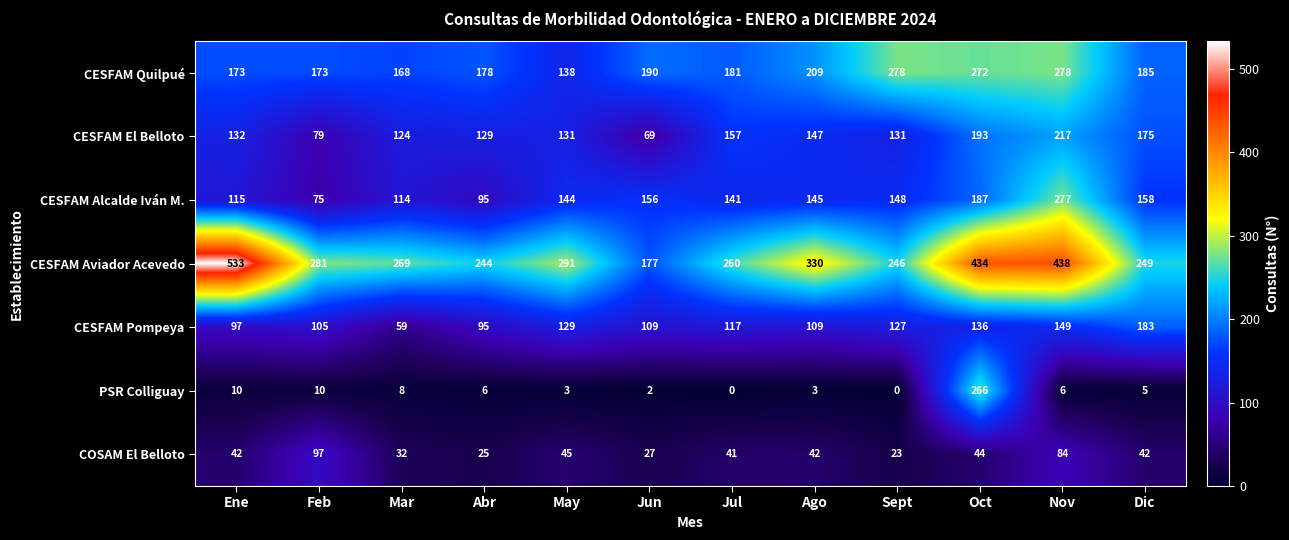

At how many categories does at least one series exceed 59?

12